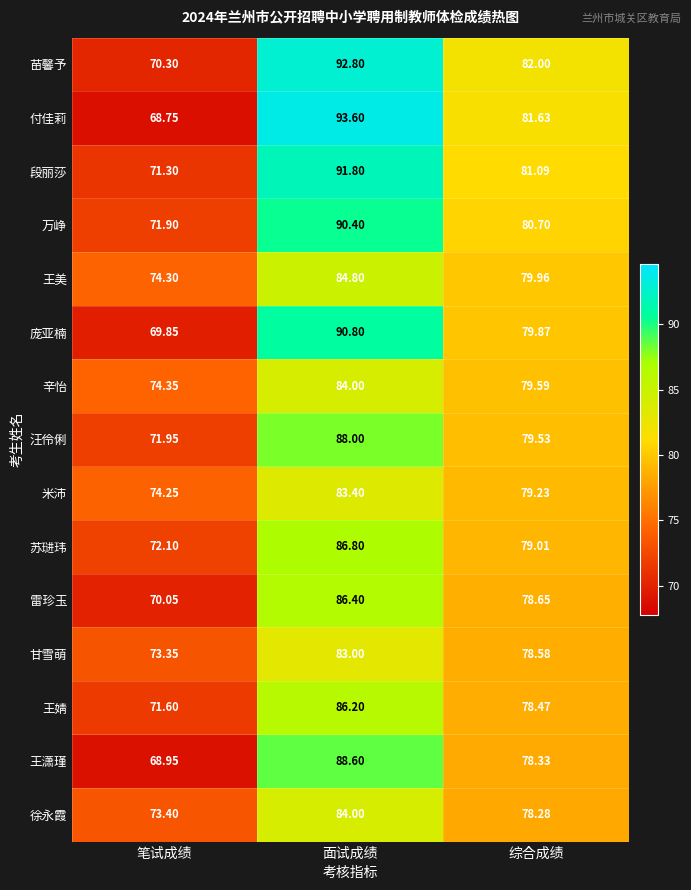

Which series changed the most between 笔试成绩 and 综合成绩?

付佳莉